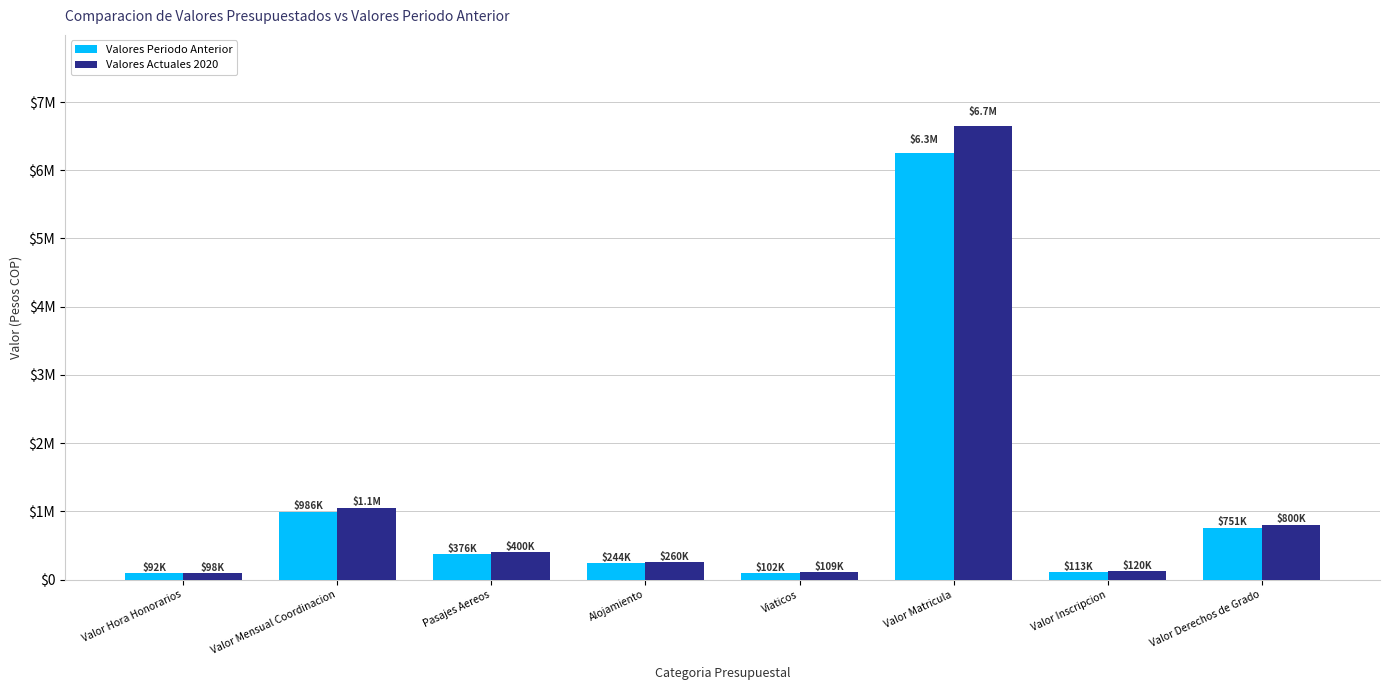

At which label does Valores Periodo Anterior first exceed 375587?

Valor Mensual Coordinacion